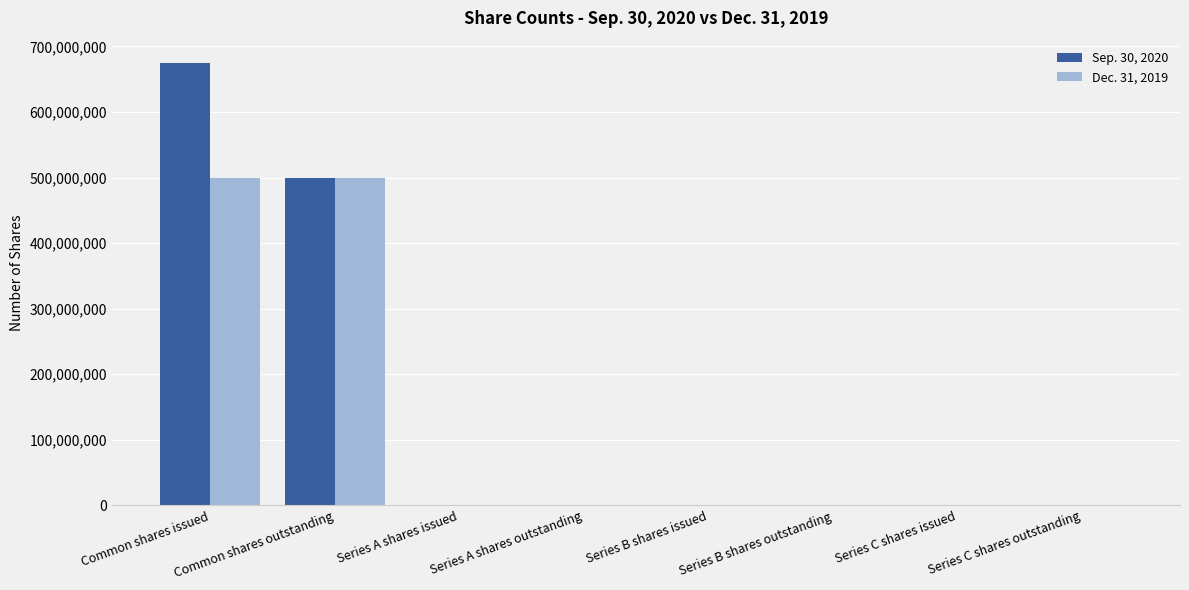

What is the sum of the Sep. 30, 2020 values at Series B shares issued and Common shares outstanding?

499880300